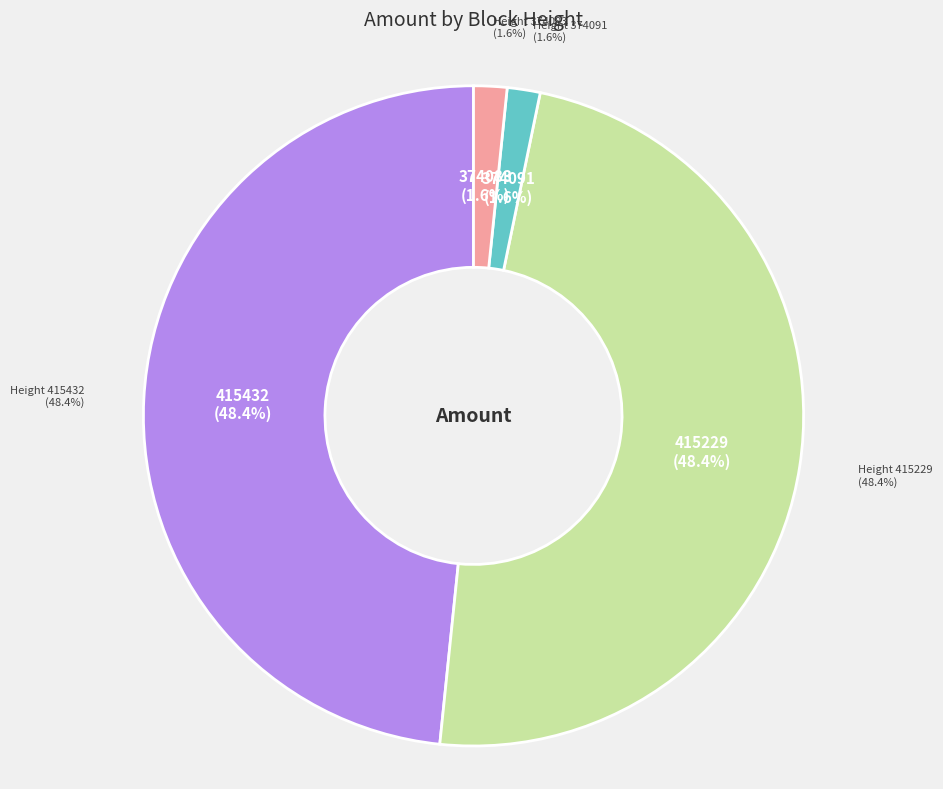

What percentage is the 374083 slice, to the nearest percent?

2%